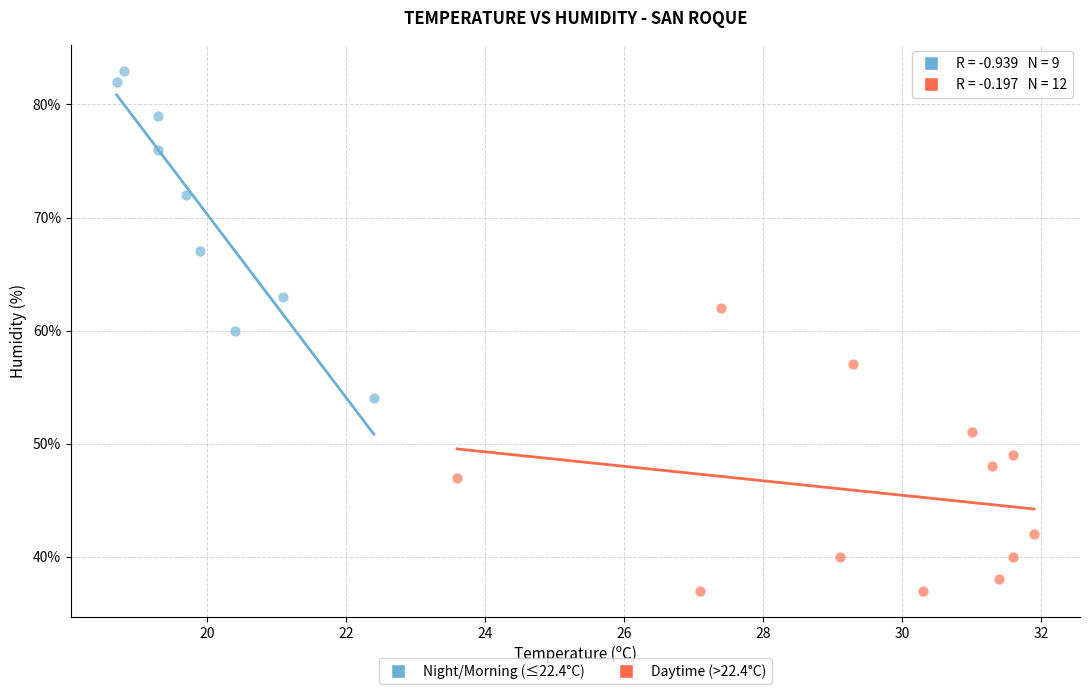

Which series contains the lowest Y value?

Daytime (>22.4°C)